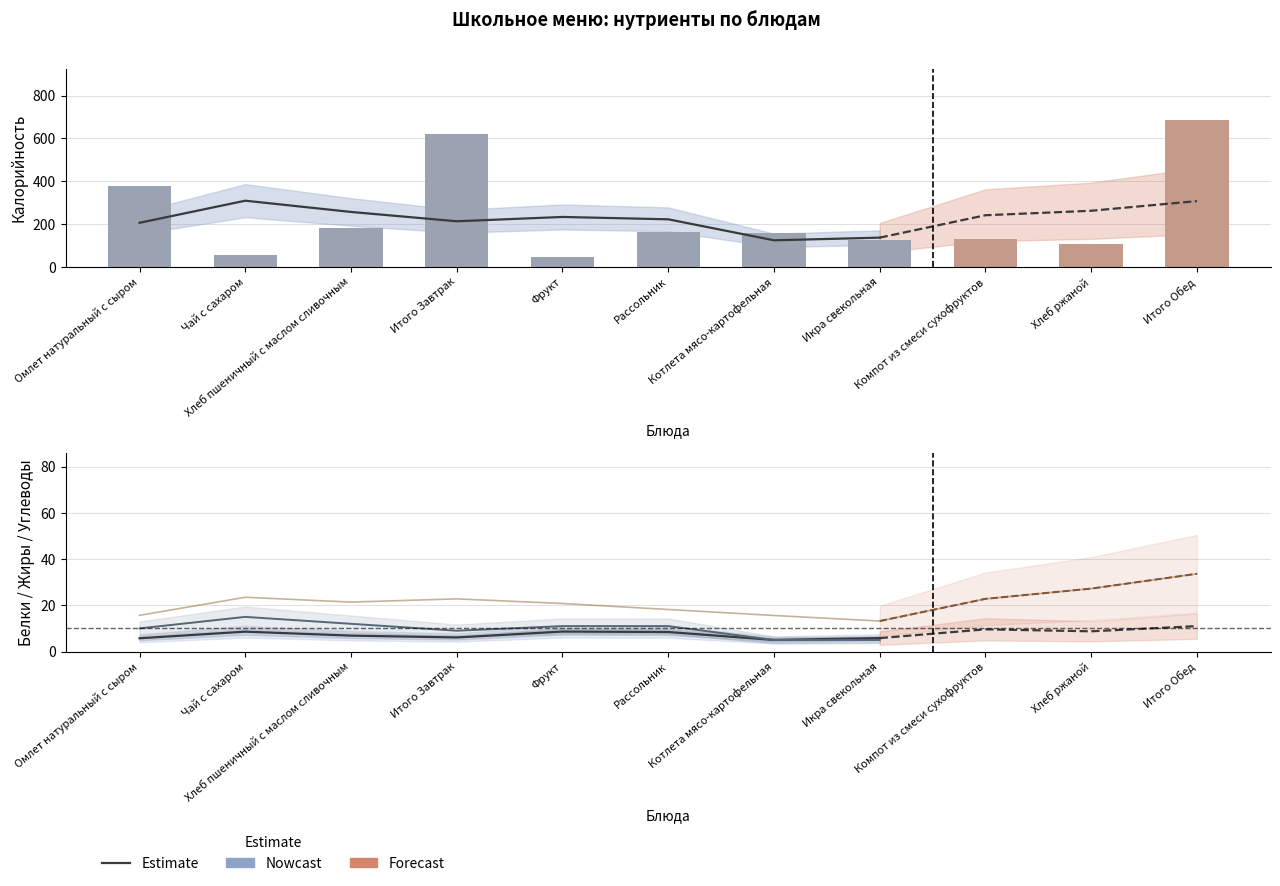

What position from the right is Фрукт?

7